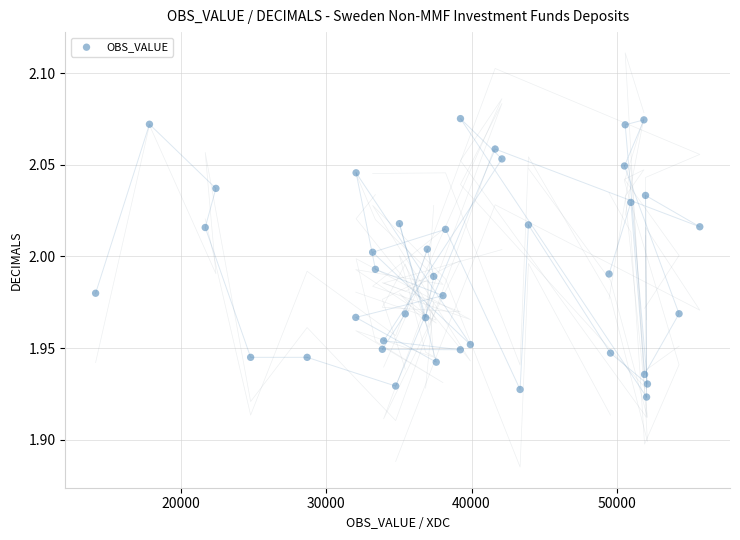

What is the range of X values (max minus min)?

41633.0